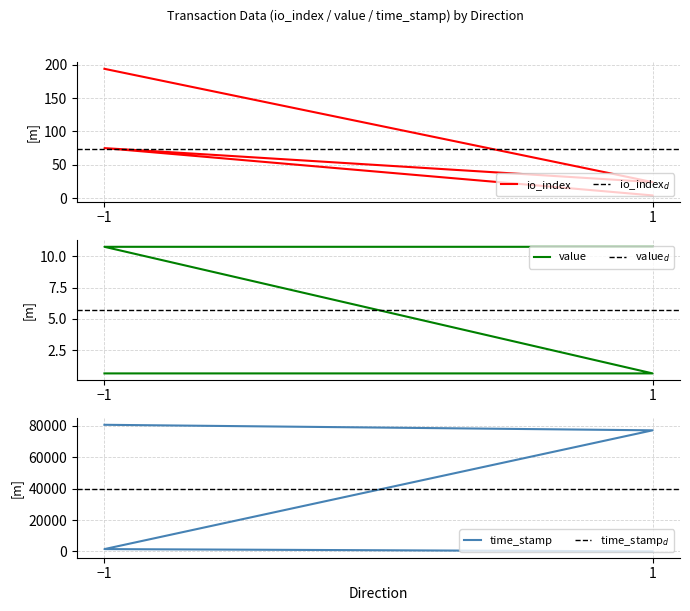

Which series has the widest spread of values?

time_stamp